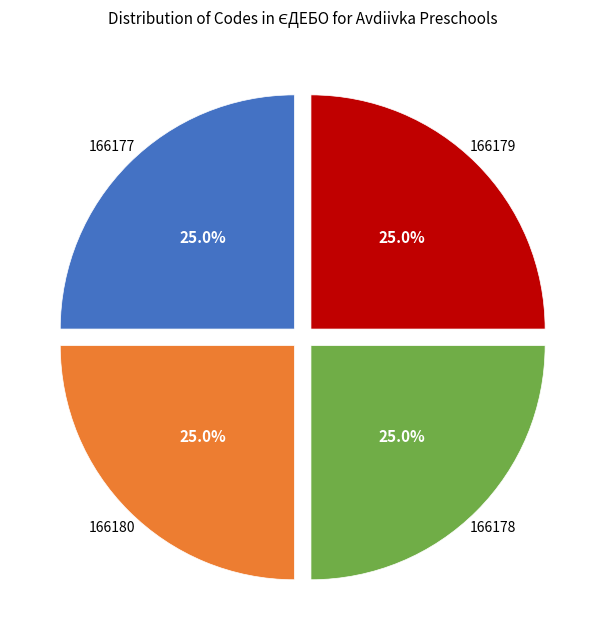

Does any single category account for the majority?

No